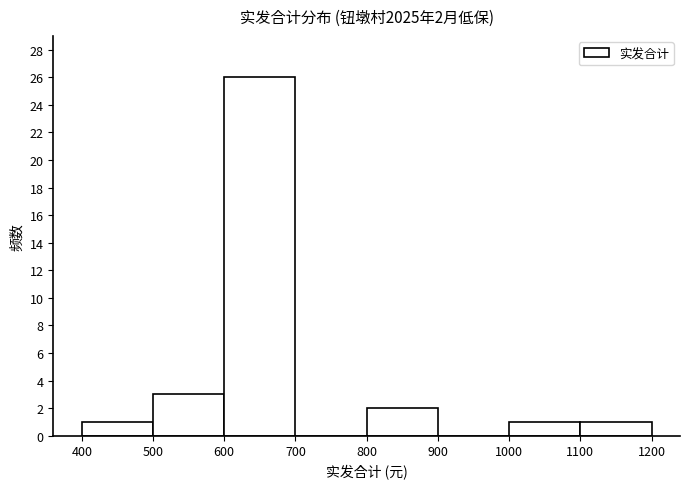

Which range on the x-axis has the tallest bar?

600 to 700